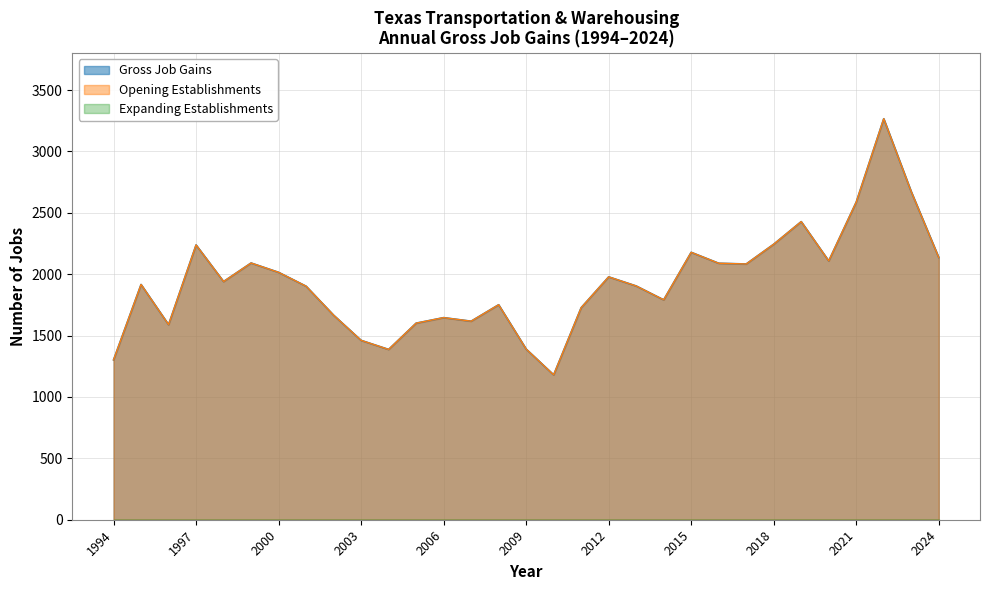

What is the lowest value of the Opening Establishments series?

1180